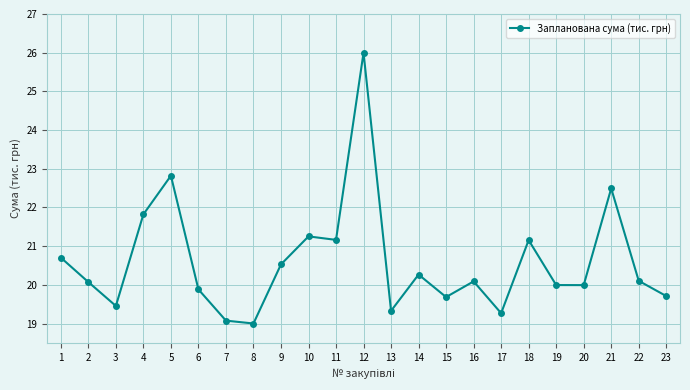

What is the difference between the maximum and minimum values?

7.0